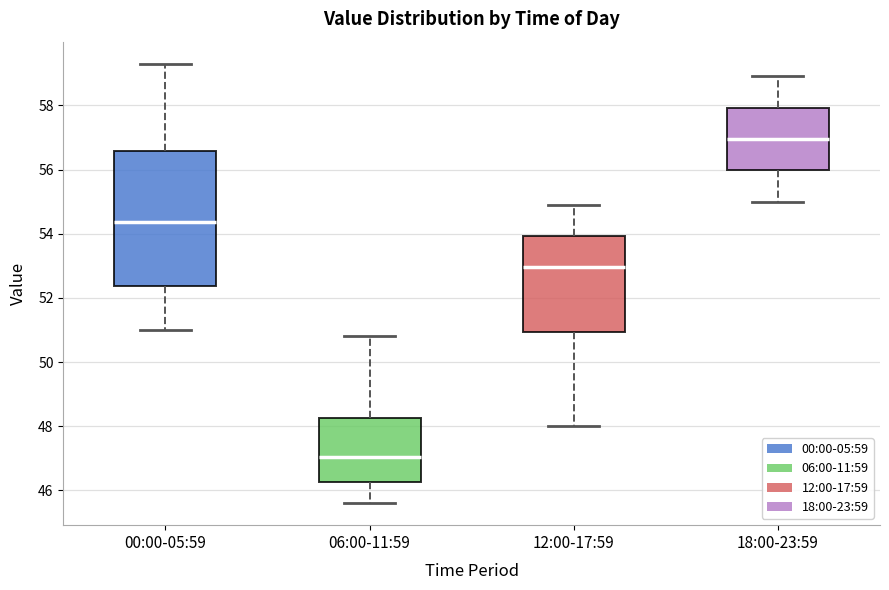

Reading left to right, read every box against the y-axis: the position of its median line, the range the box covers, and the ends of its whiskers. The values are not printed on the chart, so give them approximately, as read against the axis.

00:00-05:59: median 54.4, box 52.4 to 56.6, whiskers 51.0 to 59.4
06:00-11:59: median 47.0, box 46.2 to 48.2, whiskers 45.6 to 50.8
12:00-17:59: median 53.0, box 51.0 to 54.0, whiskers 48.0 to 55.0
18:00-23:59: median 57.0, box 56.0 to 58.0, whiskers 55.0 to 59.0